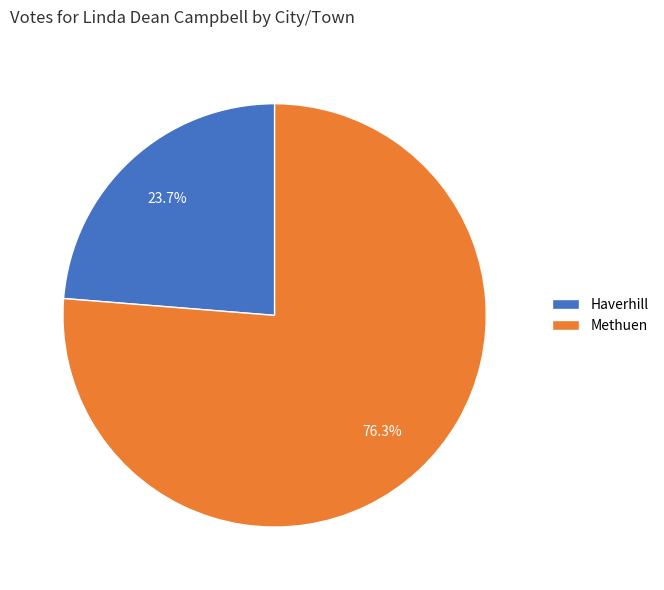

Count the number of slices in the pie.

2